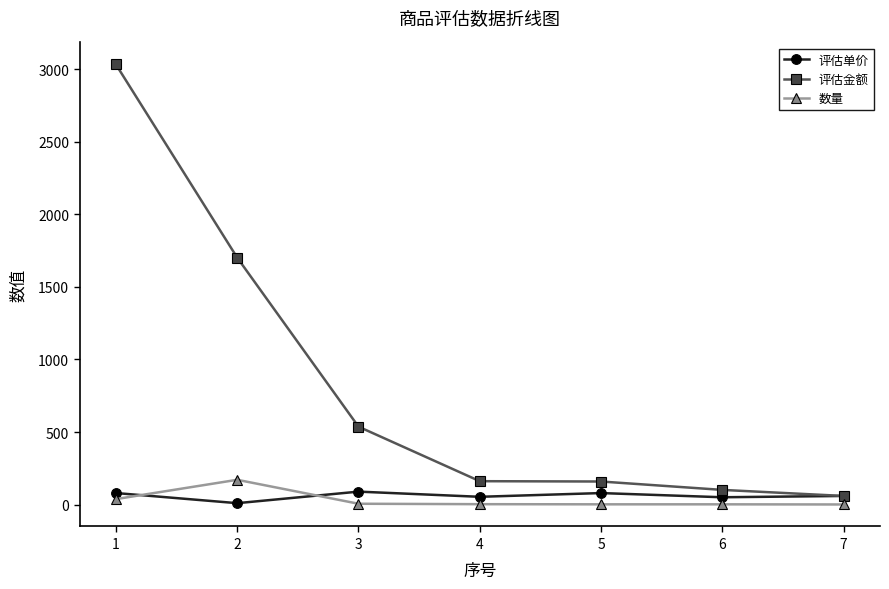

Is this an area chart (filled region under the line)?

No